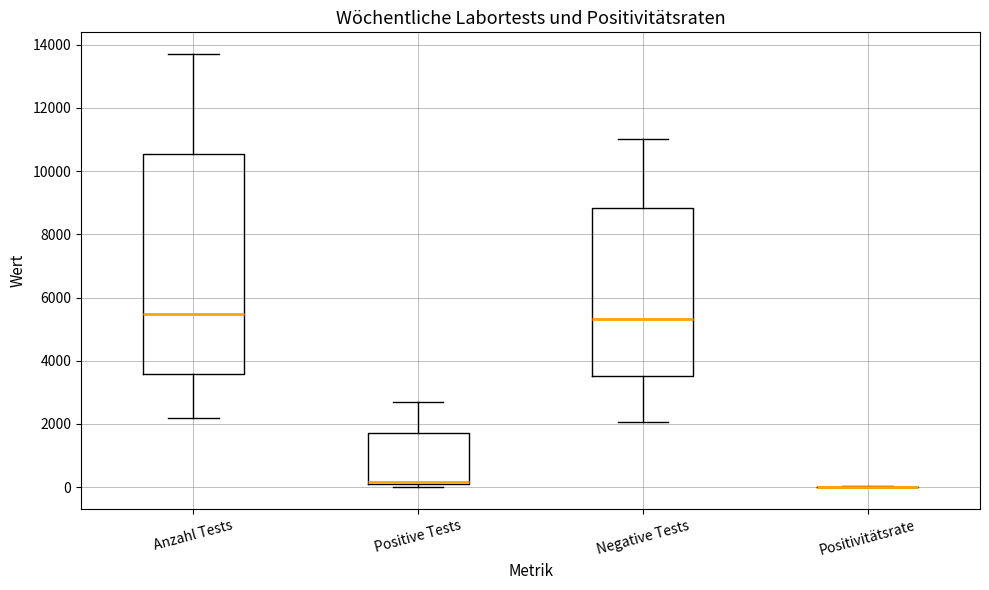

Reading left to right, read every box against the y-axis: the position of its median line, the range the box covers, and the ends of its whiskers. The values are not printed on the chart, so give them approximately, as read against the axis.

Anzahl Tests: median 5400, box 3600 to 10600, whiskers 2200 to 13800
Positive Tests: median 200 (drawn on the box's lower edge), box 0 to 1800, whiskers 0 (just below the box's lower edge) to 2800
Negative Tests: median 5400, box 3600 to 8800, whiskers 2000 to 11000
Positivitätsrate: box collapsed to a line at 0, whiskers 0 to 0